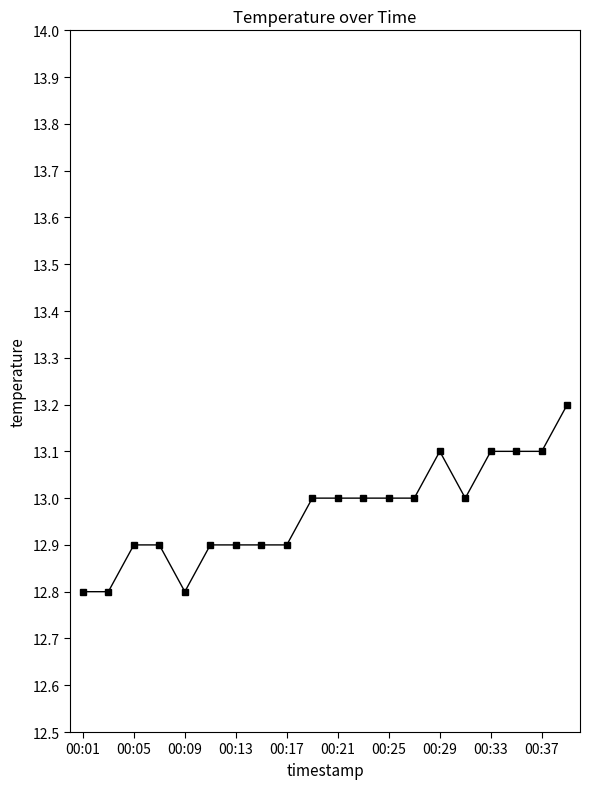

What is the average value?

13.0